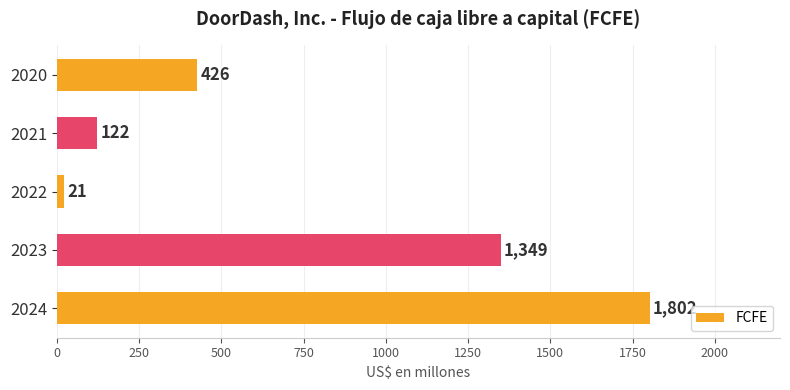

List the labels in order of value, smallest first.

2022, 2021, 2020, 2023, 2024